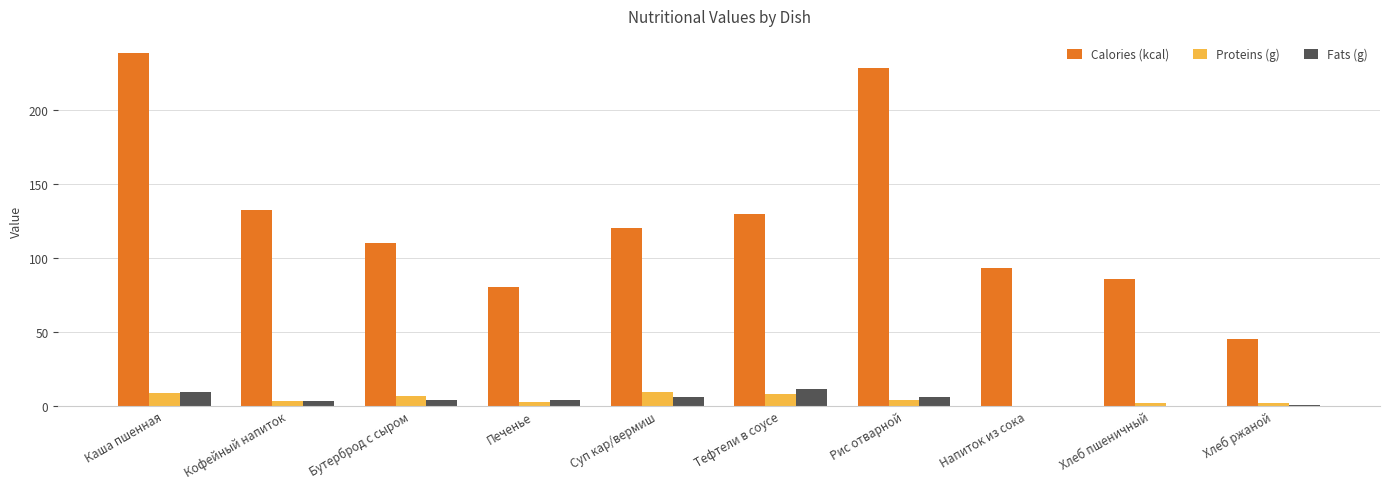

What is the greatest value displayed?

238.0